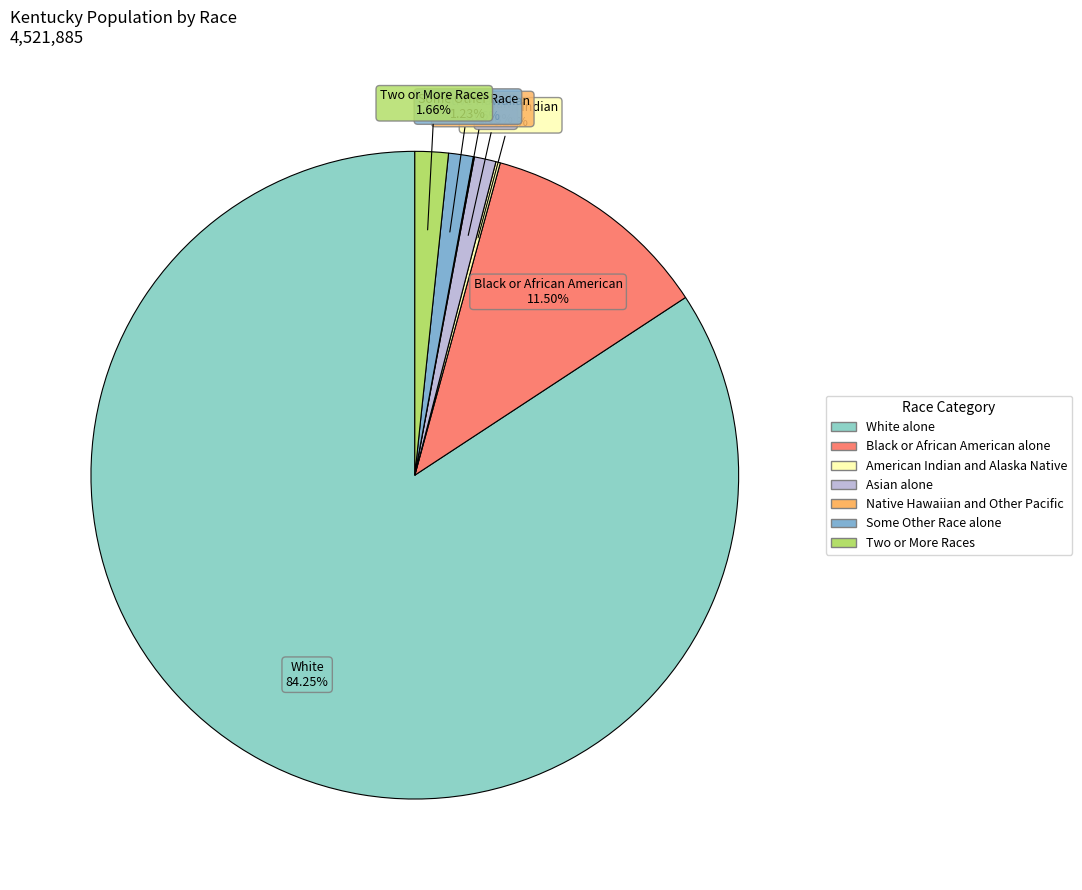

How many slices are in this pie chart?

7